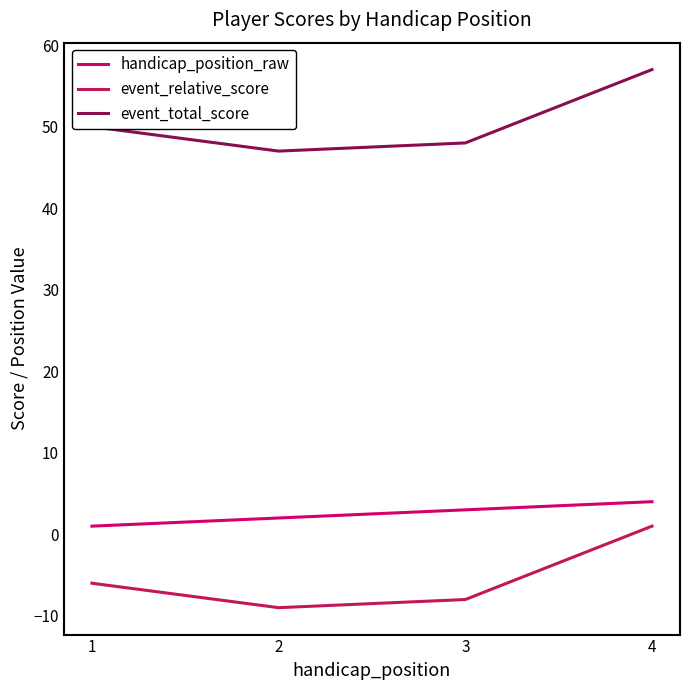

Rank the series at 4 from lowest to highest value.

event_relative_score, handicap_position_raw, event_total_score